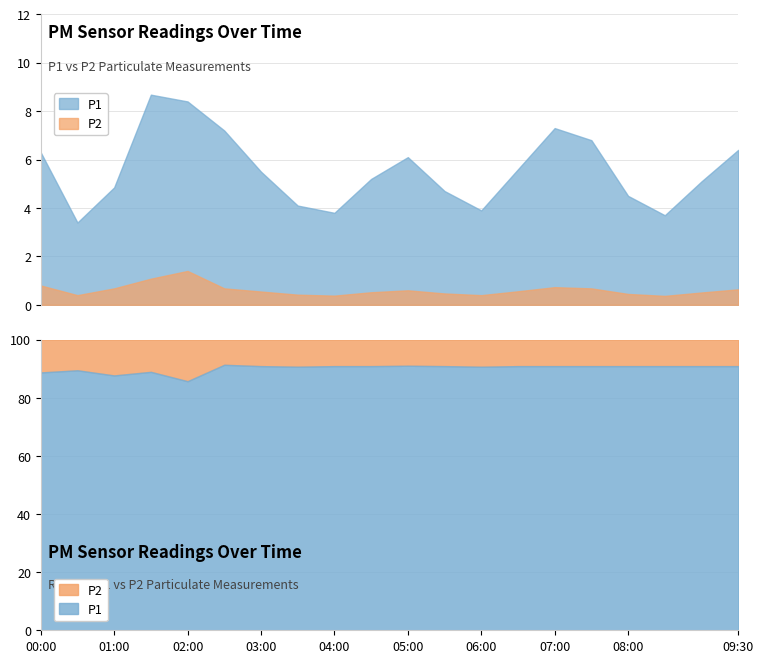

What is the value of the P1 point at the 7th from the left?

5.5